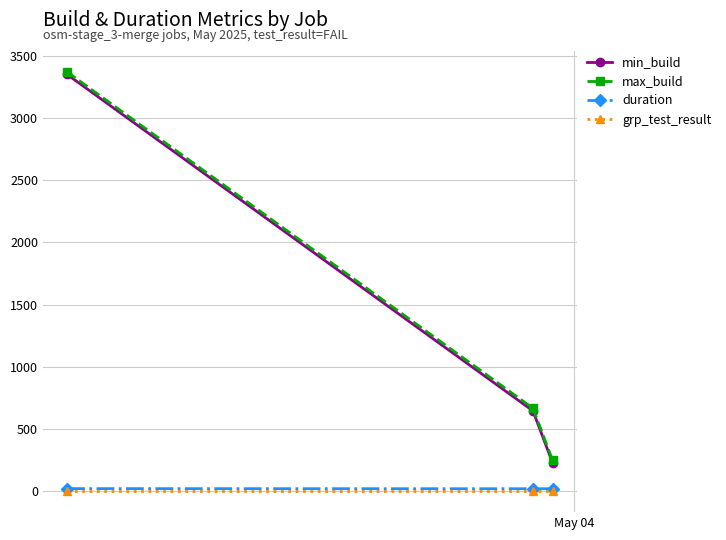

What is the value of the min_build point at the 3rd from the left?

230.0